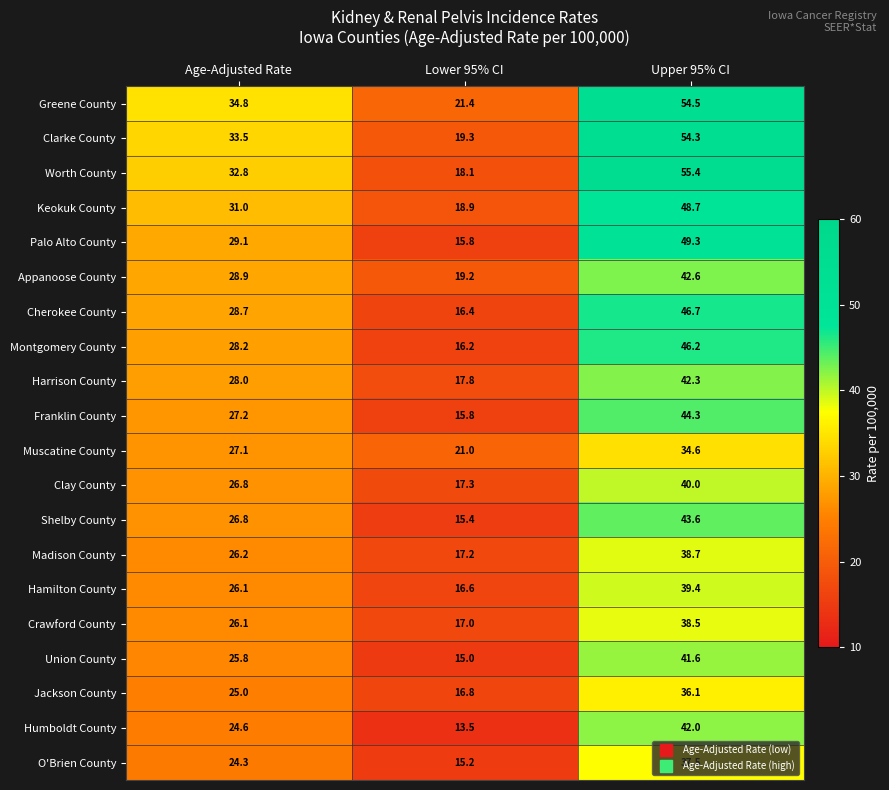

How many distinct data groups are displayed?

20